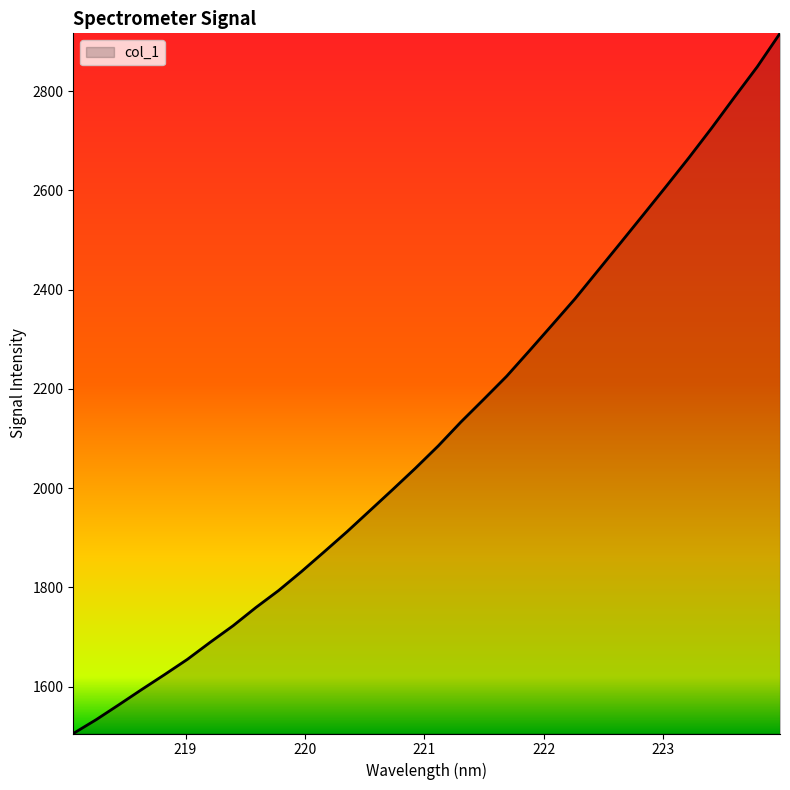

What is the difference between the maximum and minimum values?

1411.0